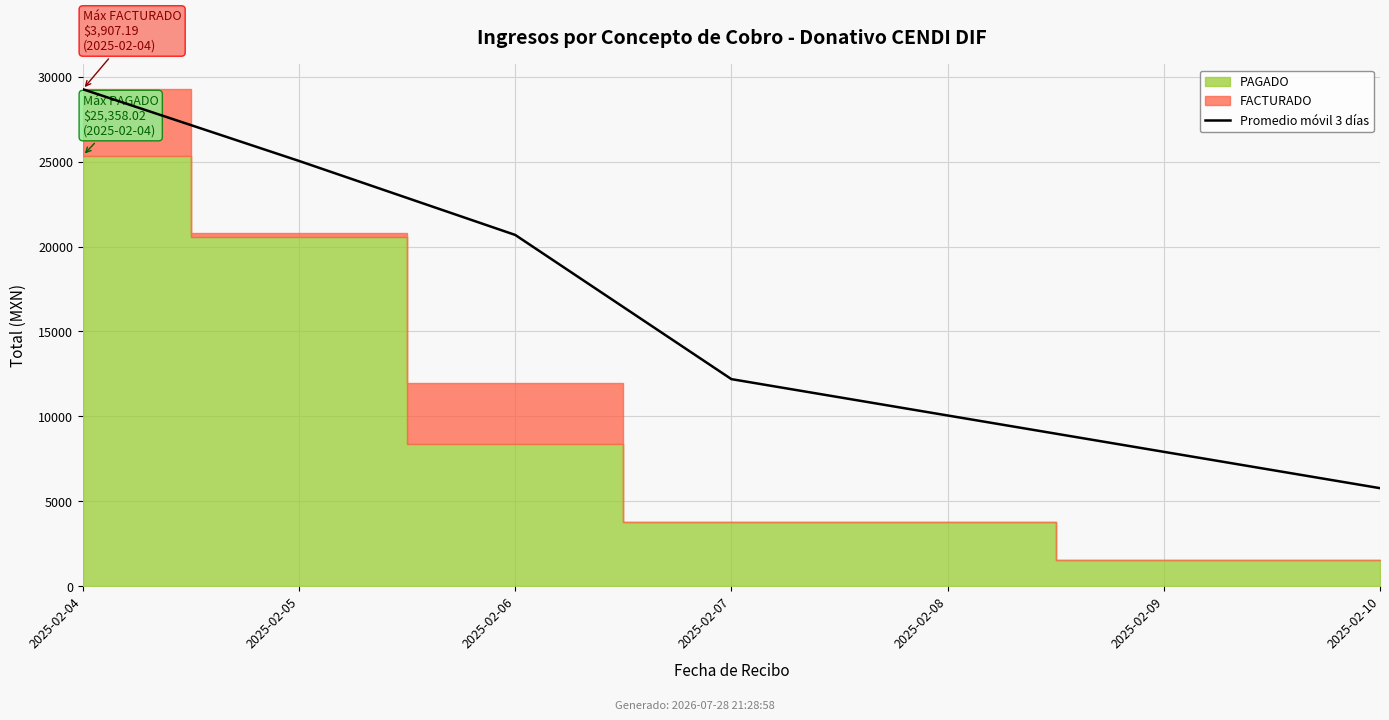

Approximately how many times larger is the value at 2025-02-05 compared to 2025-02-06?

1.2